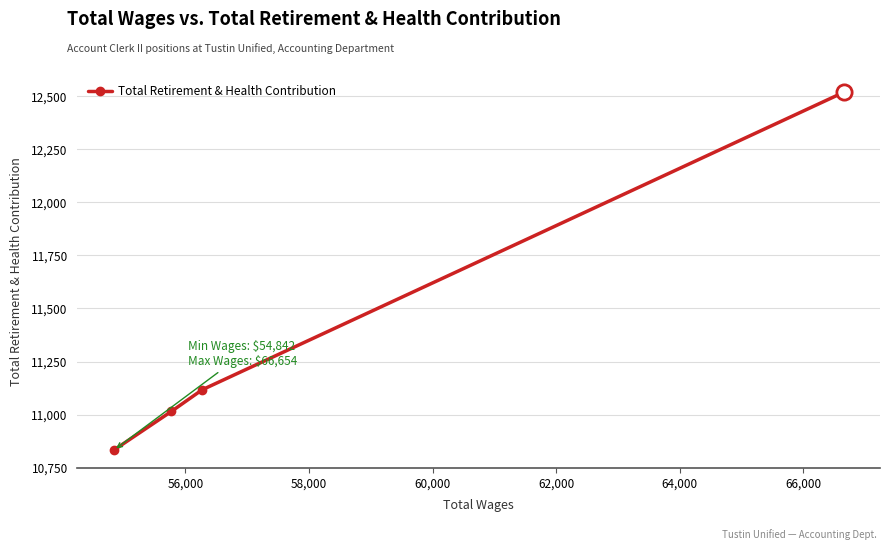

What is the maximum value shown in the chart?

12518